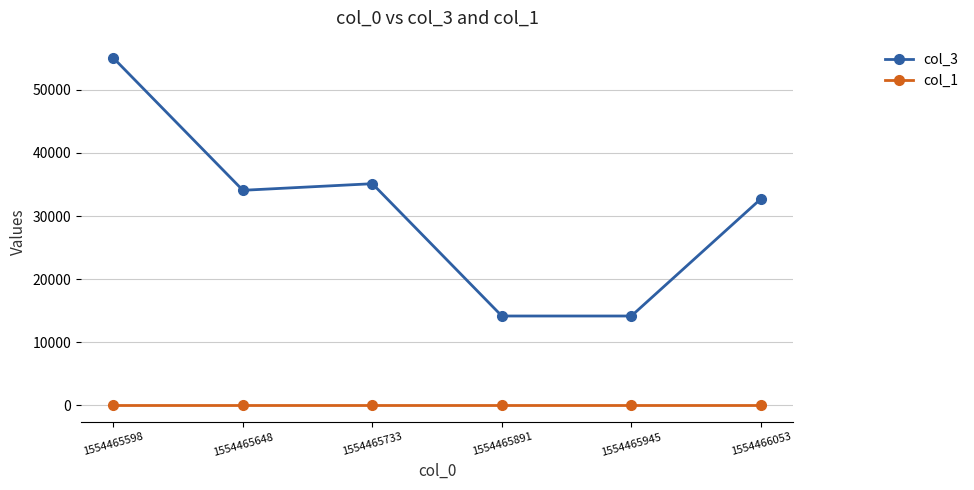

True or false: col_3 and col_1 intersect in this chart.

False